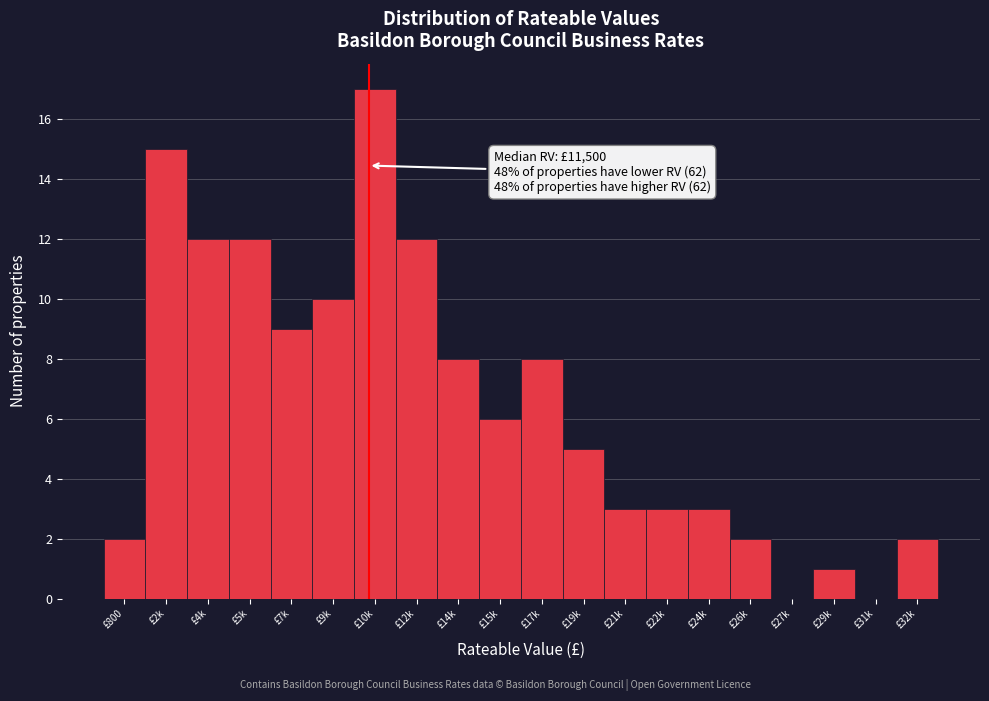

Reading right to left, transcribe all the data shown in this chart.

£32k=2	£31k=0	£29k=1	£27k=0	£26k=2	£24k=3	£22k=3	£21k=3	£19k=5	£17k=8	£15k=6	£14k=8	£12k=12	£10k=17	£9k=10	£7k=9	£5k=12	£4k=12	£2k=15	£800=2